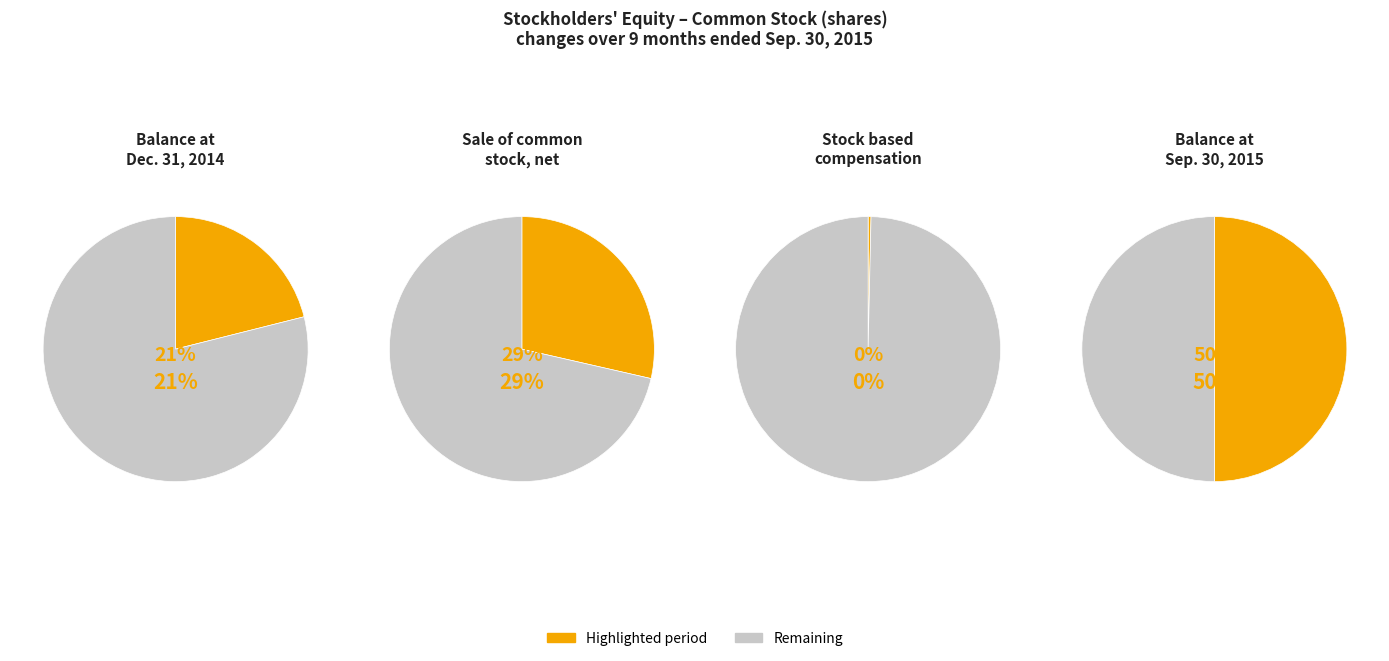

What percentage is NOT represented by Balance at Sep. 30, 2015?

50.0%